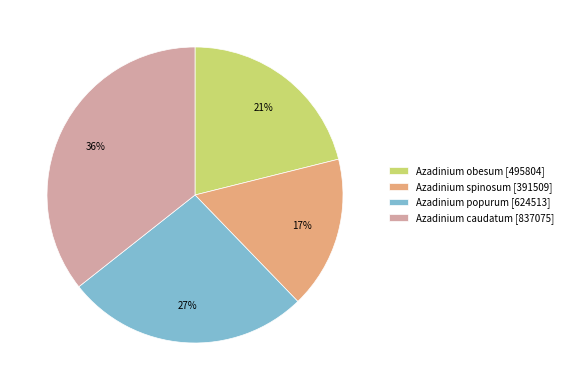

True or false: Azadinium obesum accounts for 10% of the total.

False